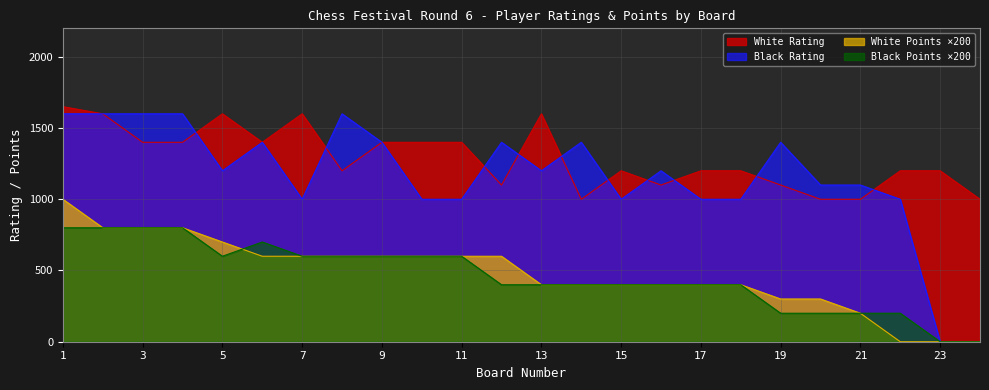

At 16, list the series in order from largest to smallest.

Black Rating, White Rating, White Points, Black Points